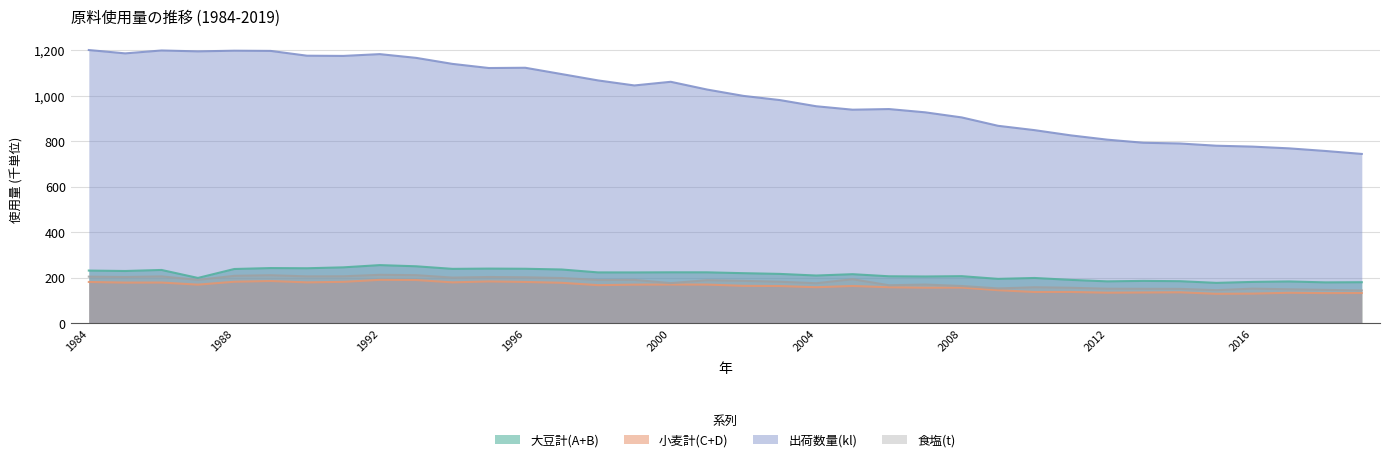

At which category does 大豆計(A+B) reach its first local valley?

1985